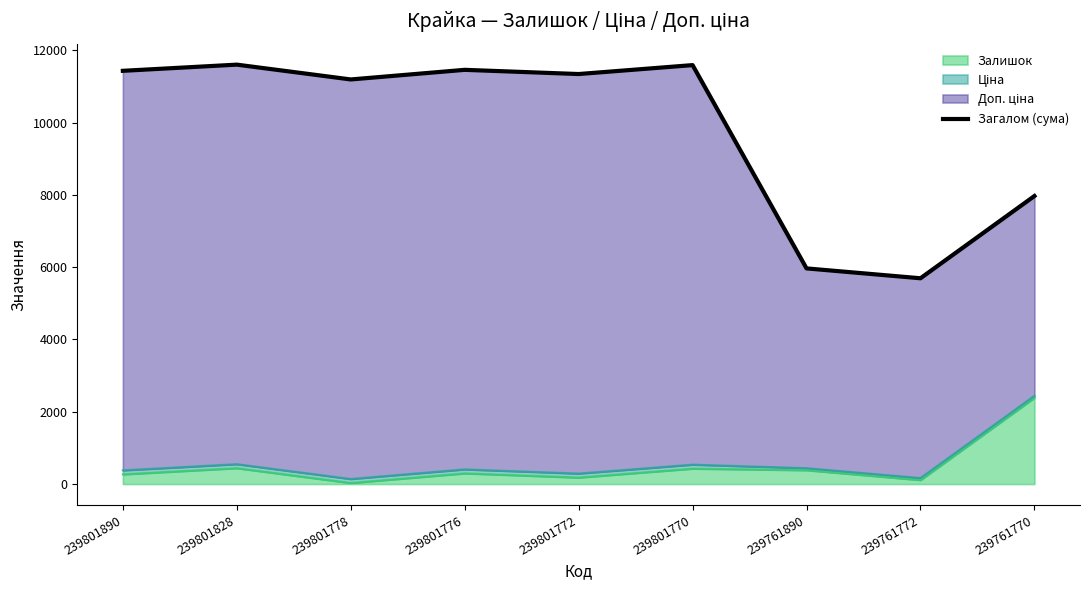

What is the ratio of the value at 239801890 to the value at 239761772?

2.0